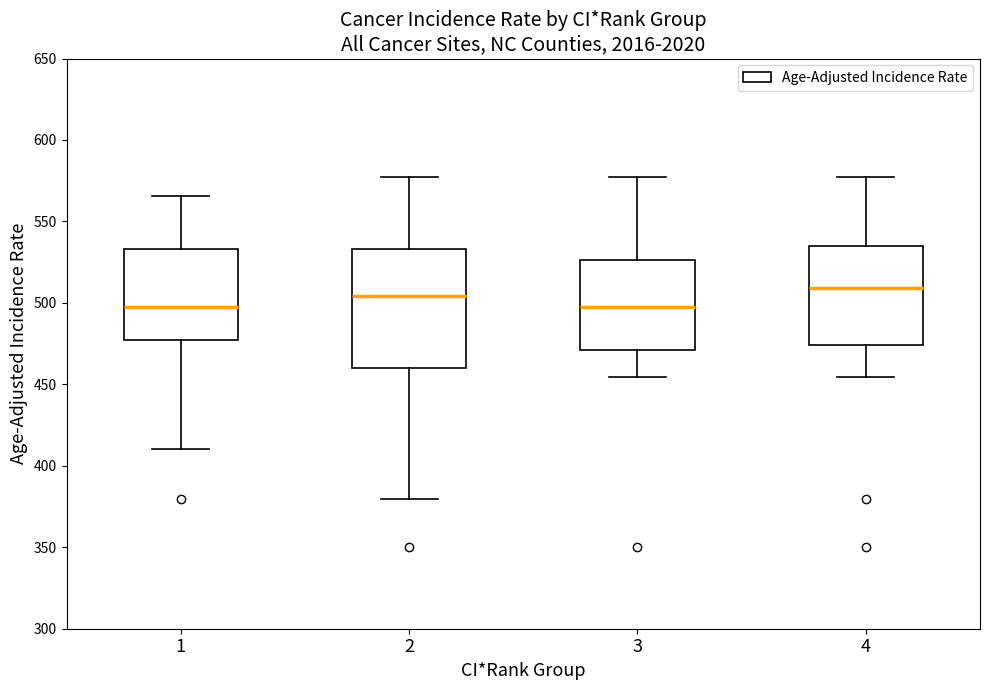

Reading left to right, read every box against the y-axis: the position of its median line, the range the box covers, and the ends of its whiskers. The values are not printed on the chart, so give them approximately, as read against the axis.

1: median 495, box 475 to 535, whiskers 410 to 565
2: median 505, box 460 to 535, whiskers 380 to 575
3: median 495, box 470 to 525, whiskers 455 to 575
4: median 510, box 475 to 535, whiskers 455 to 575